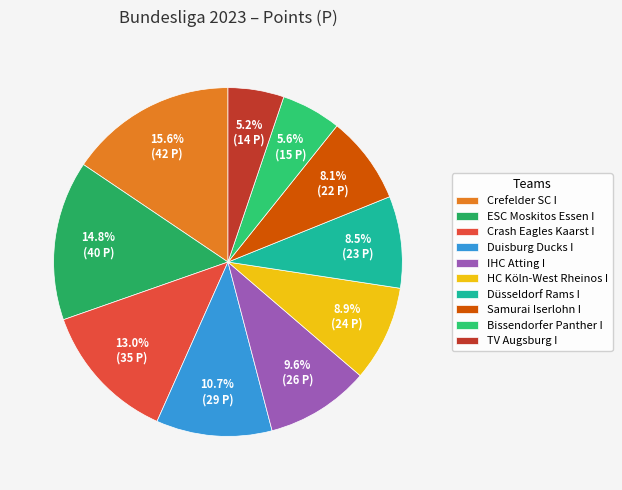

How many slices are in this pie chart?

10